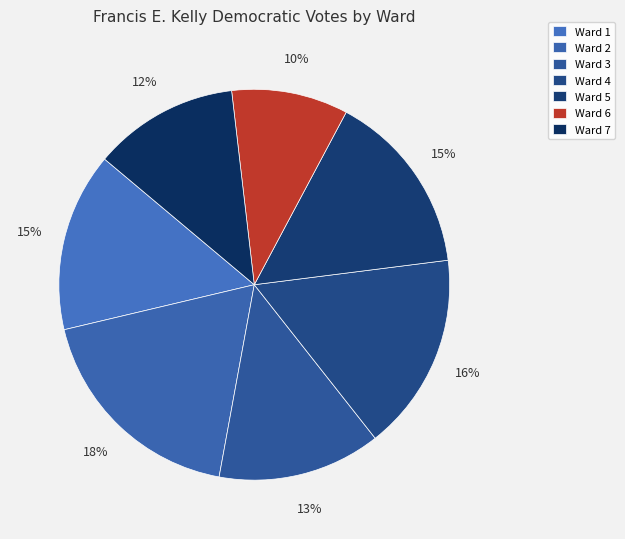

How many slices are in this pie chart?

7